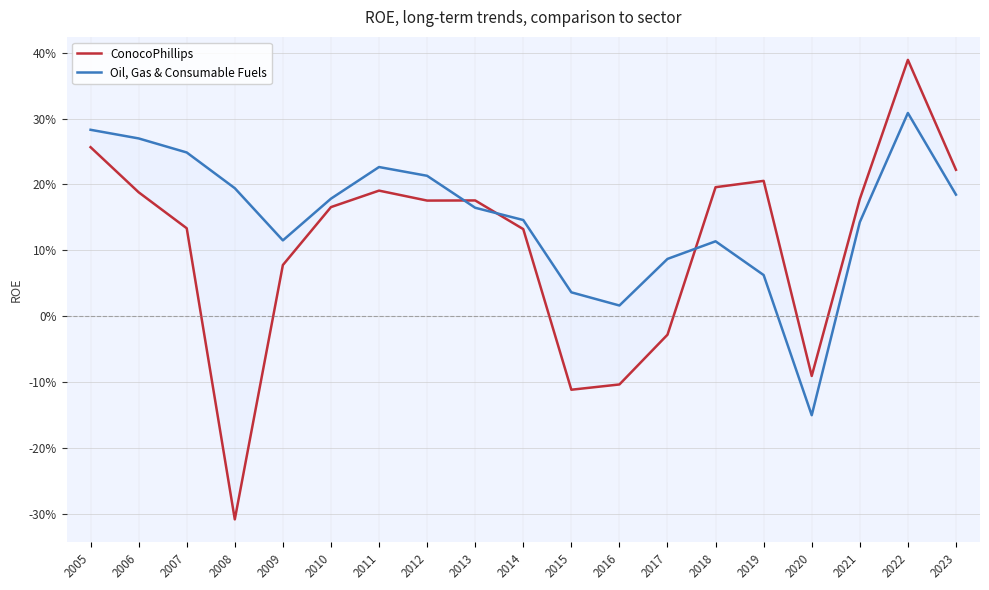

Where do Oil, Gas & Consumable Fuels and ConocoPhillips first cross each other?

2012 and 2013